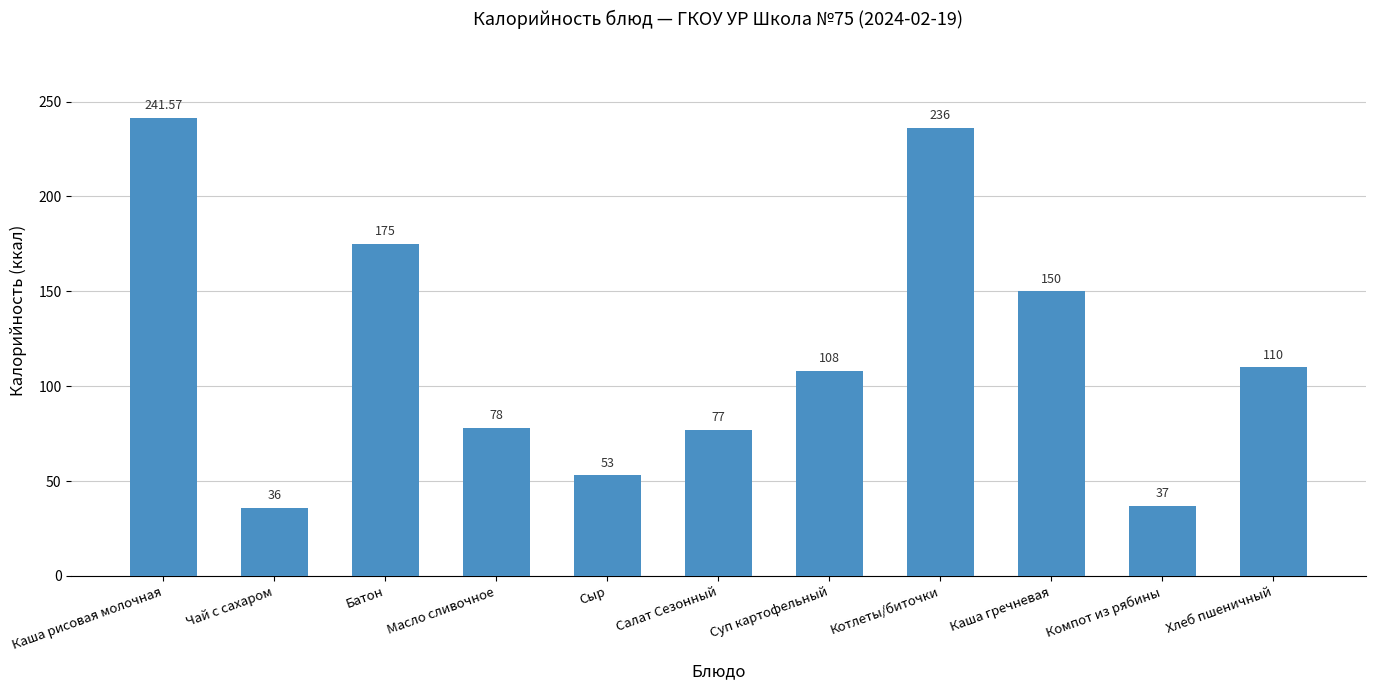

Which has a higher value, Каша рисовая молочная or Хлеб пшеничный?

Каша рисовая молочная